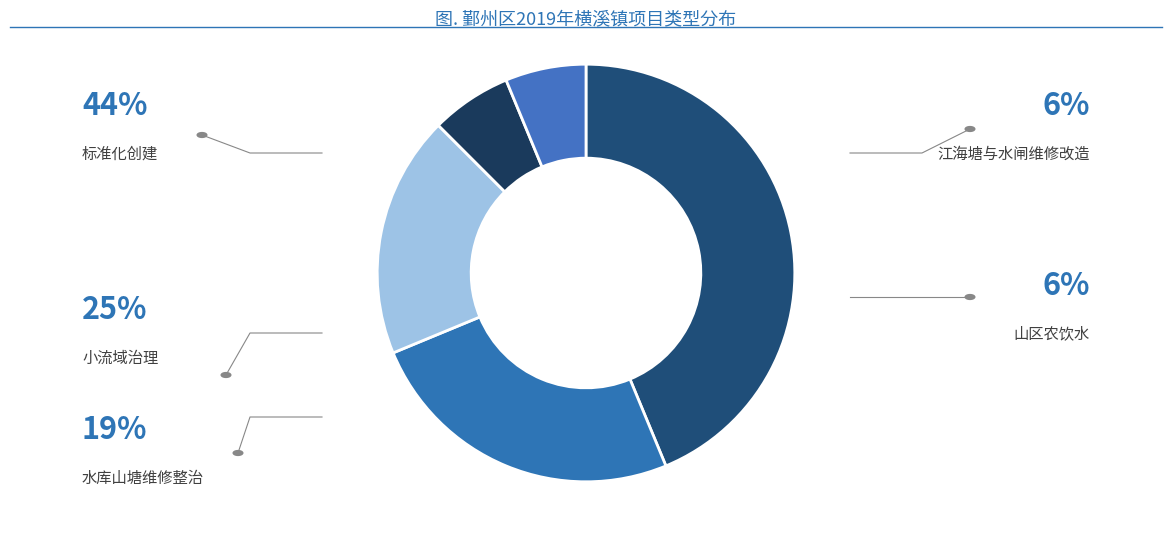

Is there a majority slice in this chart?

No